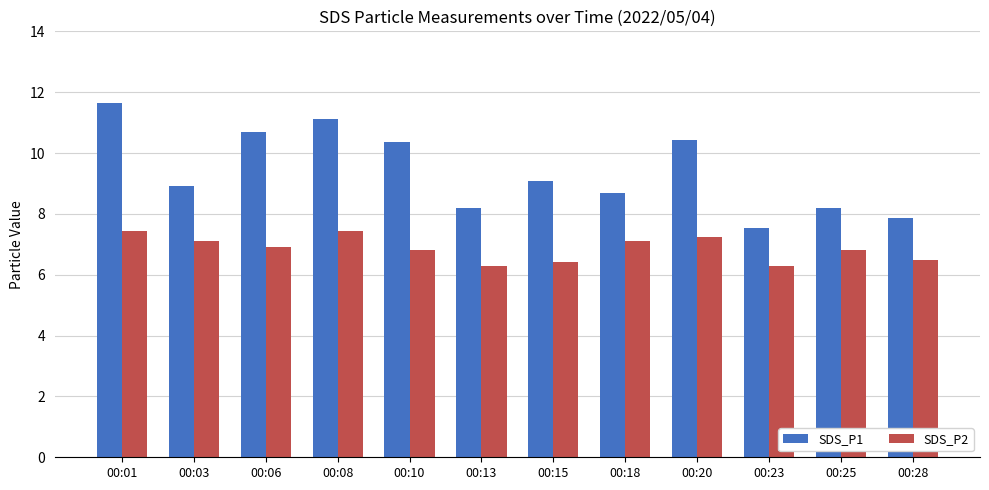

How many bars are there in total?

24